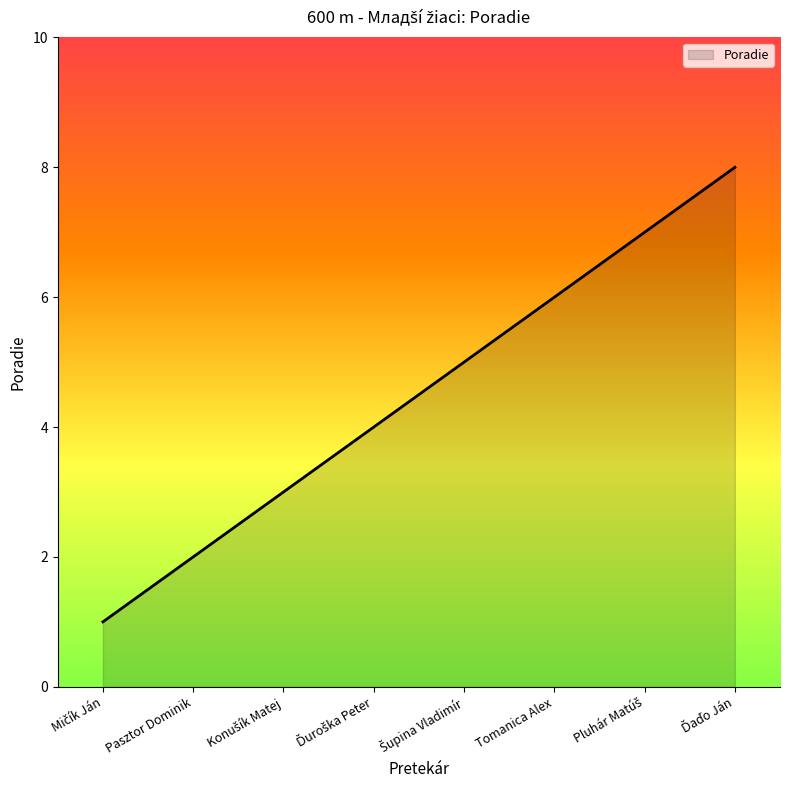

What is the difference between the maximum and minimum values?

7